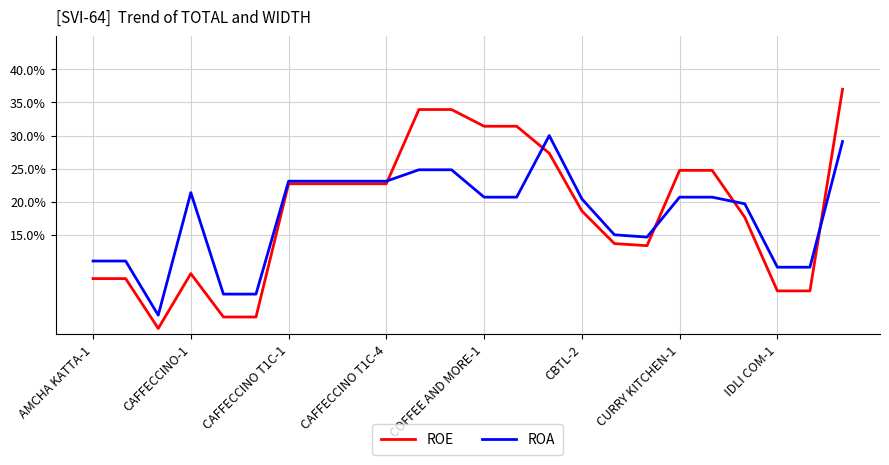

What is the lowest value of the ROA series?

2.9